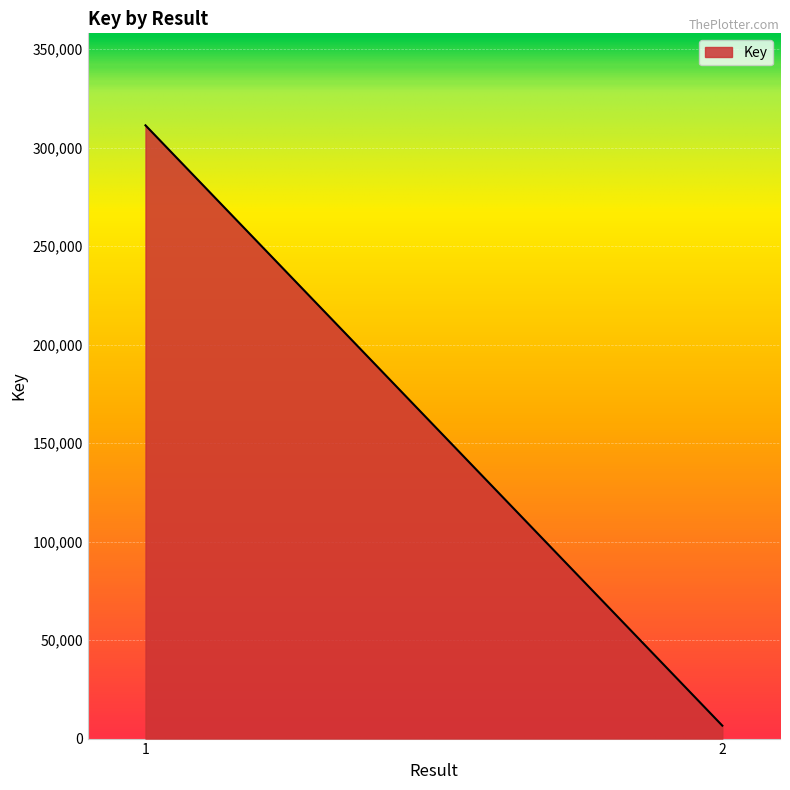

How many categories are shown in the chart?

2